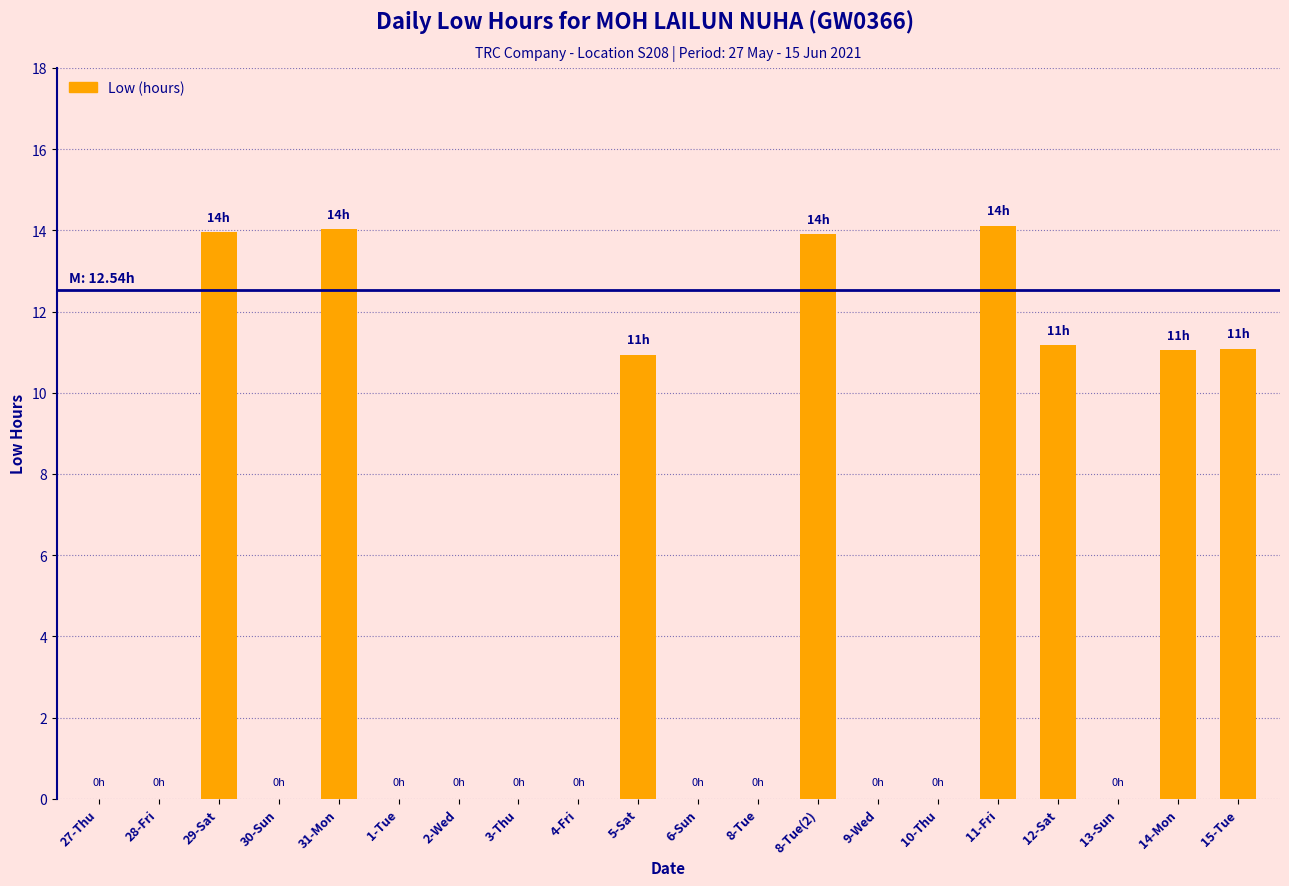

What is the maximum value shown in the chart?

14.1